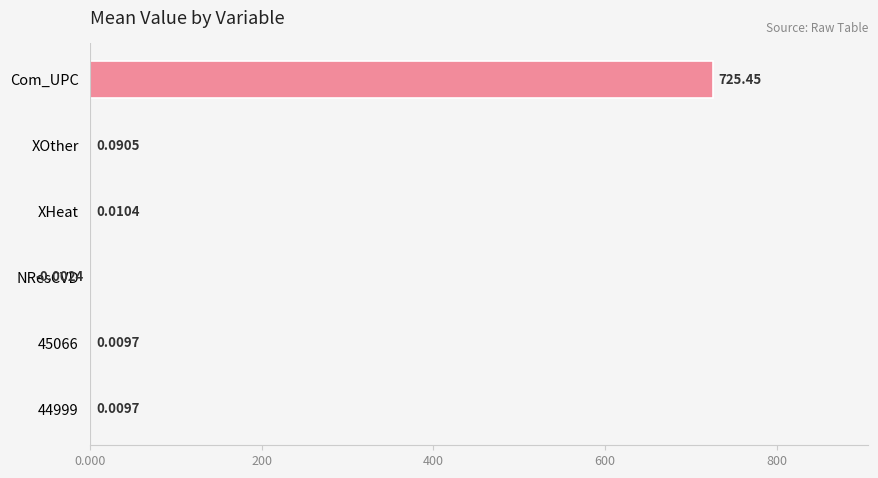

At which label is the value closest to 362?

XOther